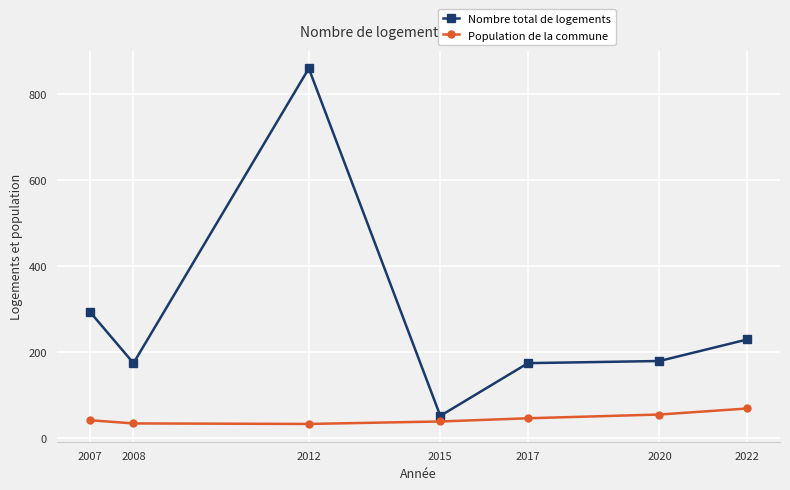

How many lines are shown in the chart?

2